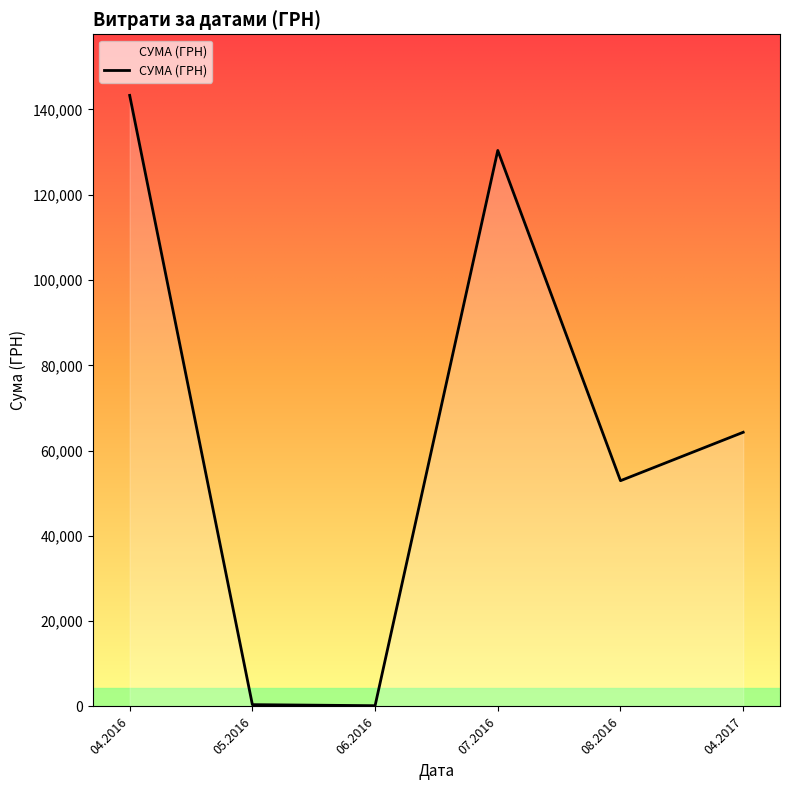

True or false: the data has more than 2 interior local peaks.

False